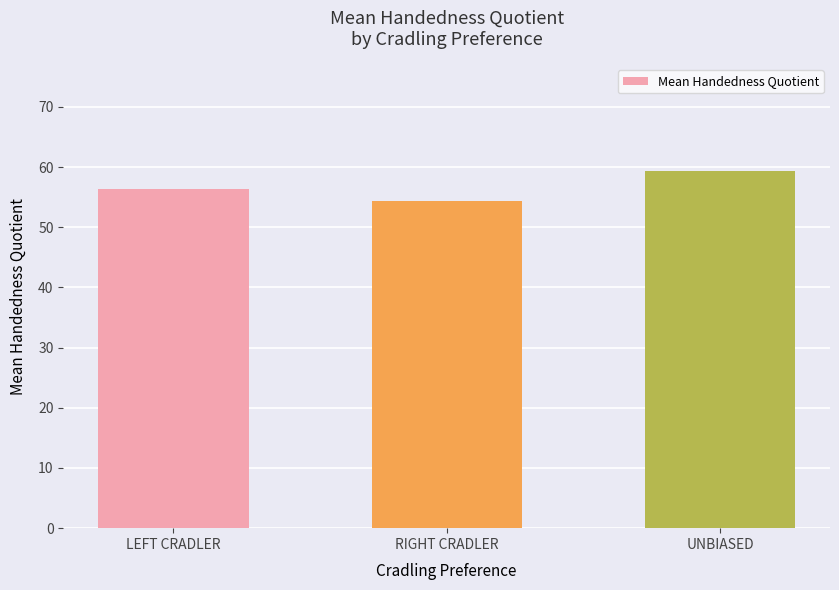

Which category has the highest value across all series?

UNBIASED